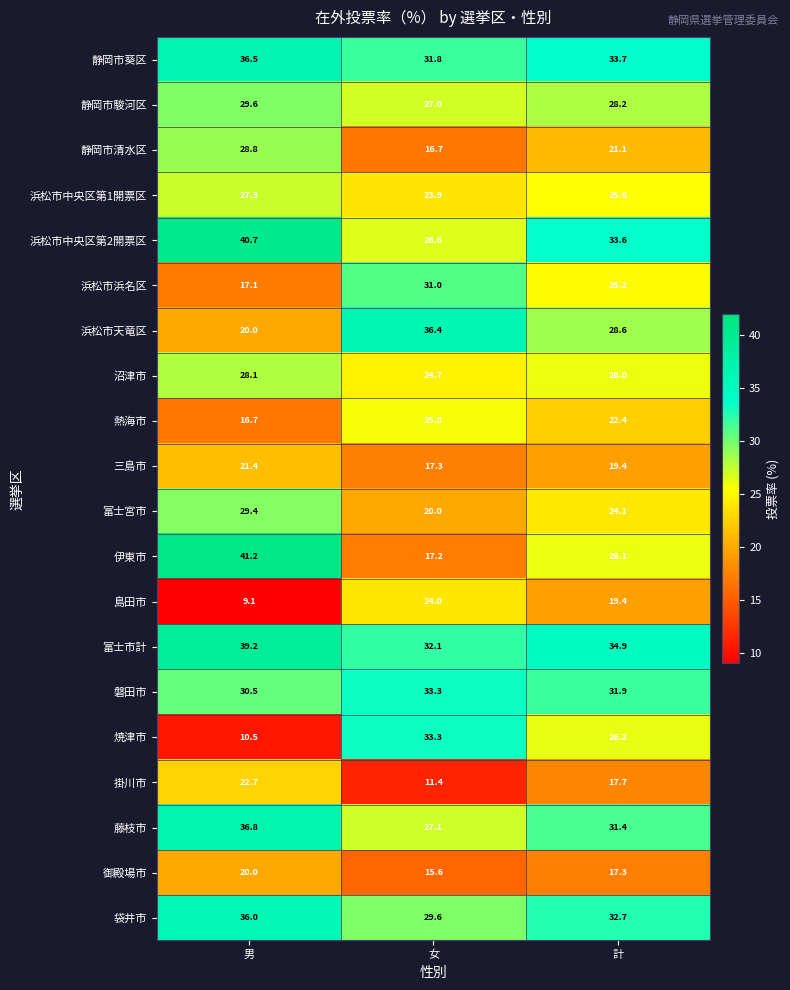

What is the total value across all series at 女?

504.8